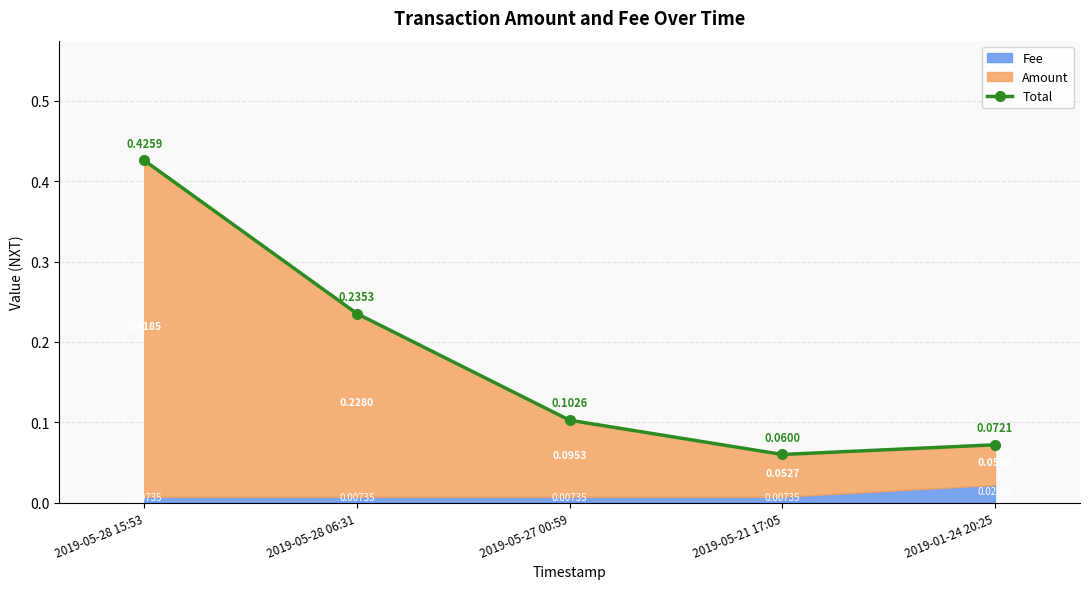

Which category has the highest value across all series?

2019-05-28 15:53